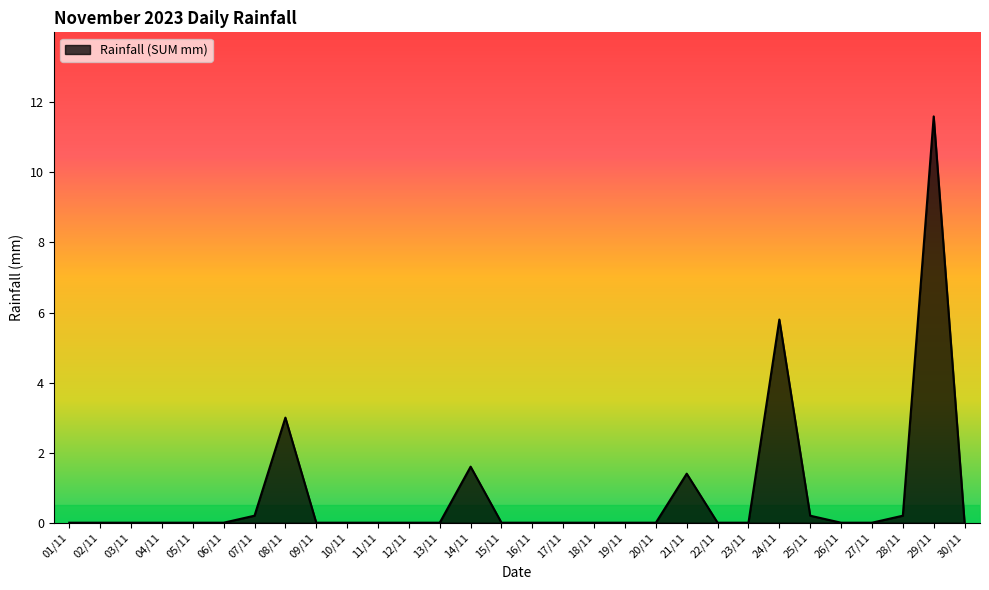

Which label corresponds to the largest value in the chart?

29/11